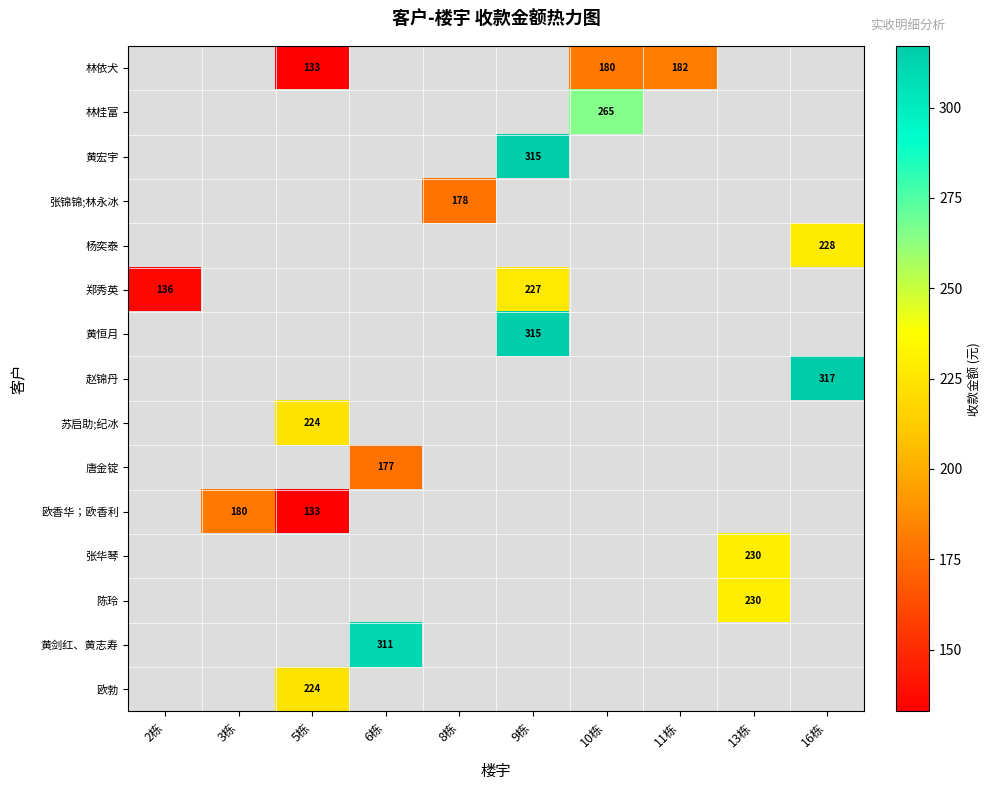

Which label corresponds to the largest value in the chart?

16栋